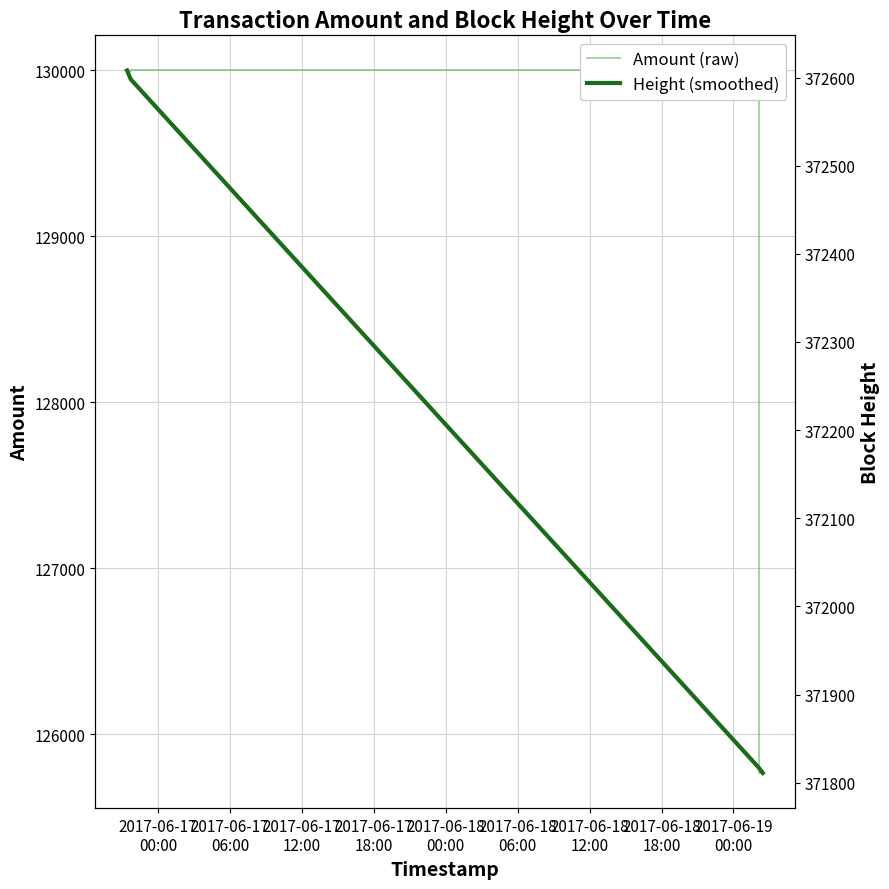

What is the difference between the maximum and minimum values in the Height (smoothed) series?

797.0